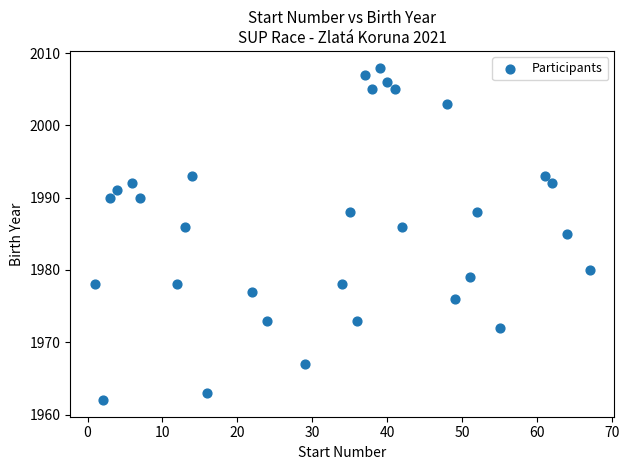

What is the range of X values (max minus min)?

66